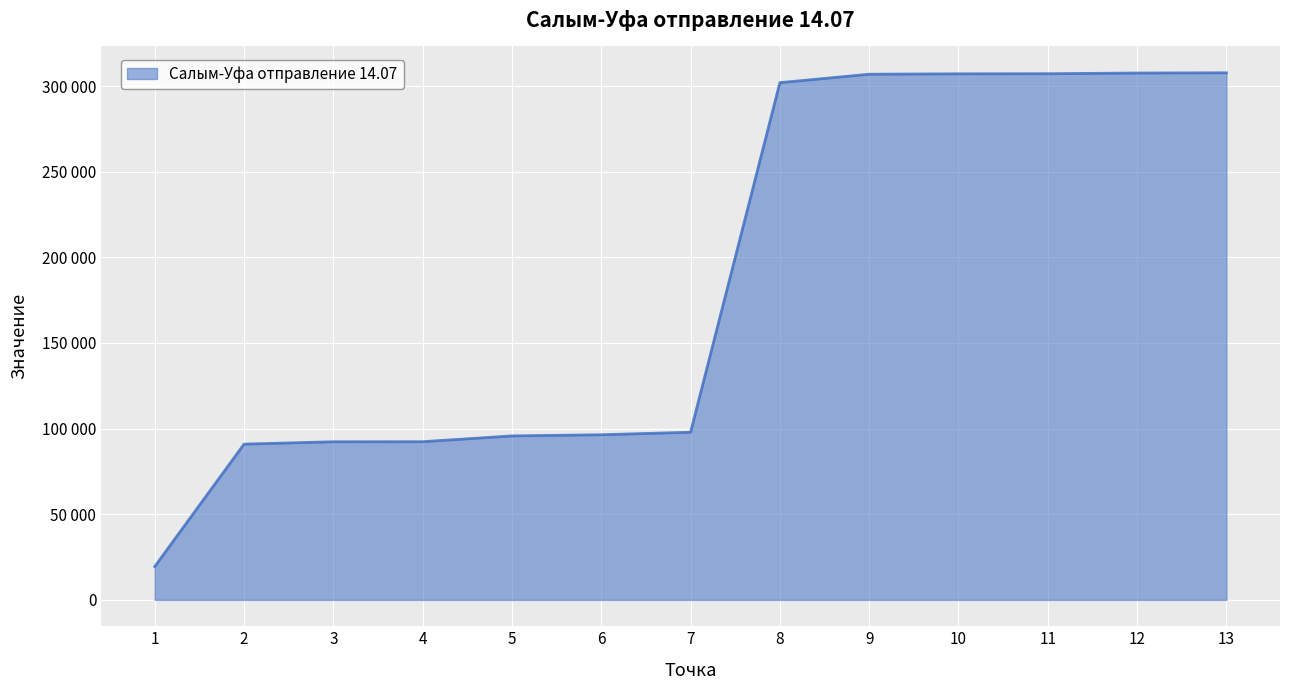

Reading left to right, extract all data points from this chart.

1=19477	2=90954	3=92342	4=92365	5=95754	6=96426	7=97901	8=301988	9=306922	10=307153	11=307218	12=307615	13=307745